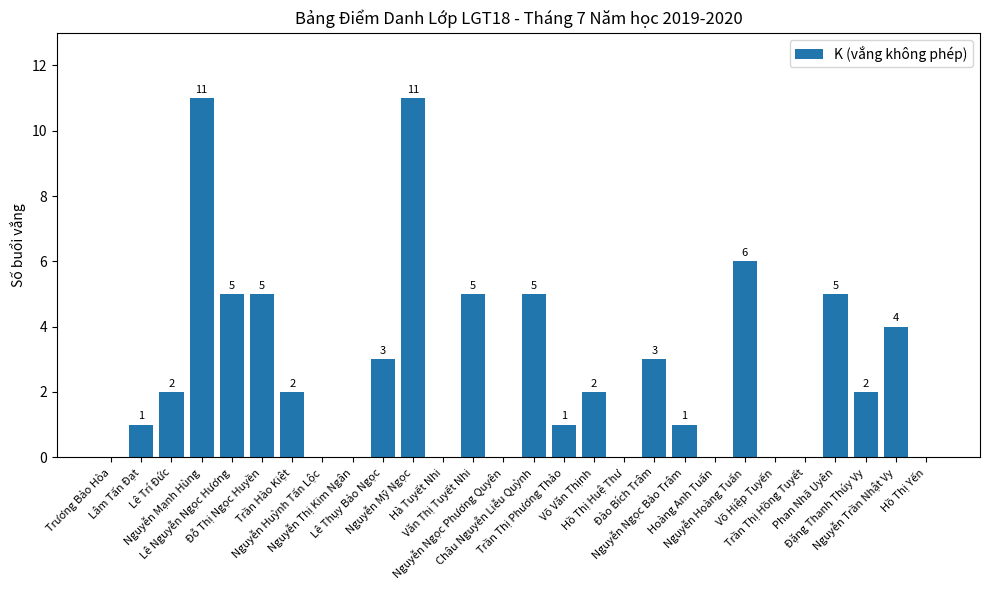

Reading left to right, extract all data points from this chart.

0	1	2	11	5	5	2	0	0	3	11	0	5	0	5	1	2	0	3	1	0	6	0	0	5	2	4	0